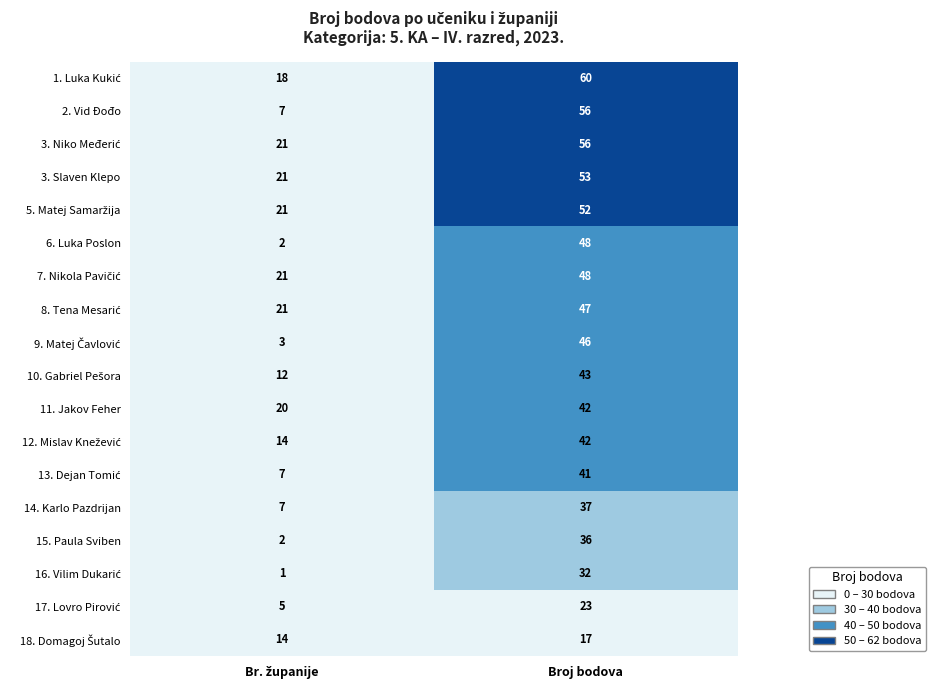

At which category does the chart reach its peak across all series?

Broj bodova